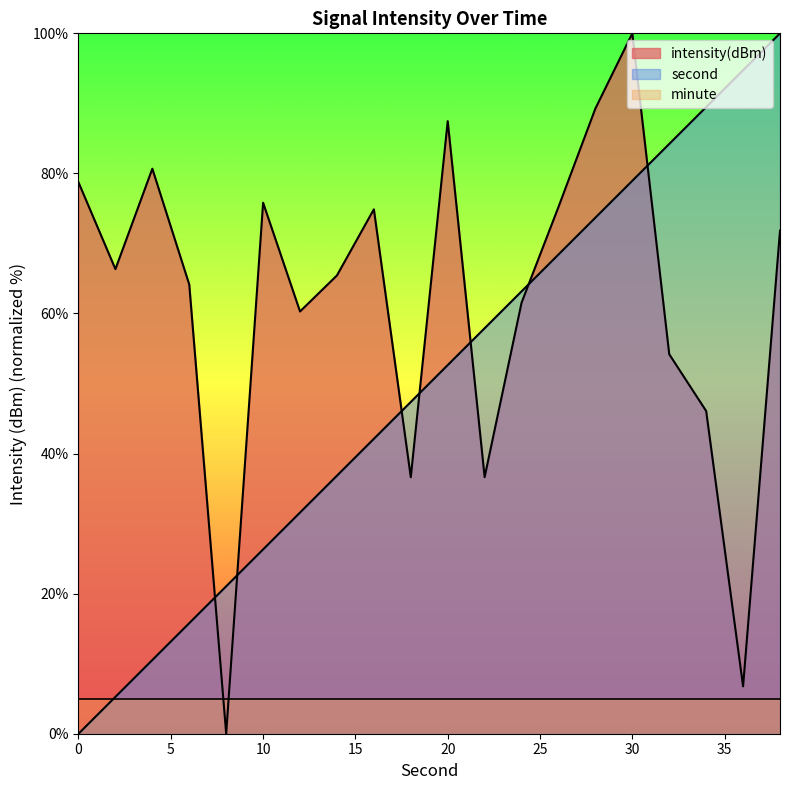

Which series ends up on top after the final intersection of second and intensity?

second